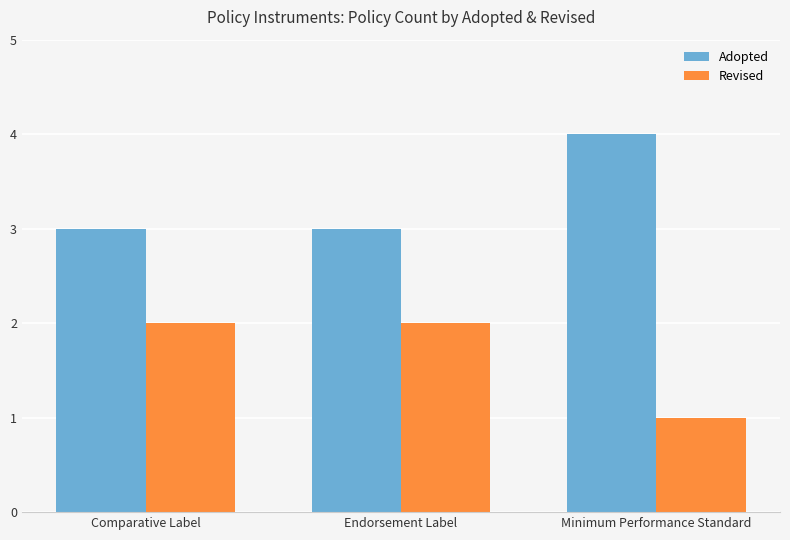

What is the highest value of the Adopted series?

4